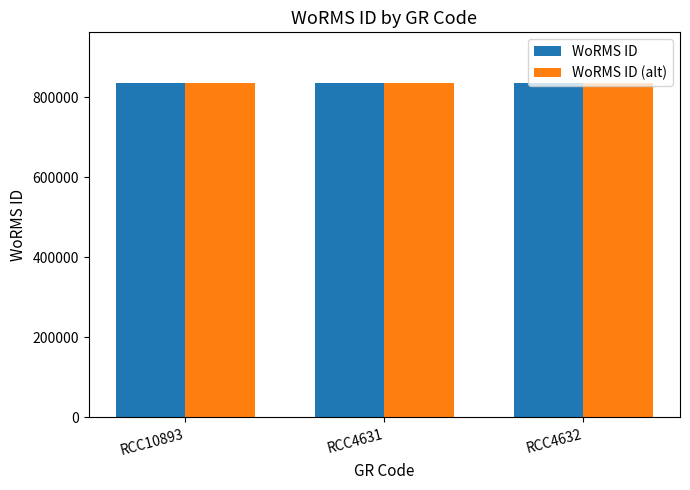

What is the sum of all WoRMS ID values?

2510315